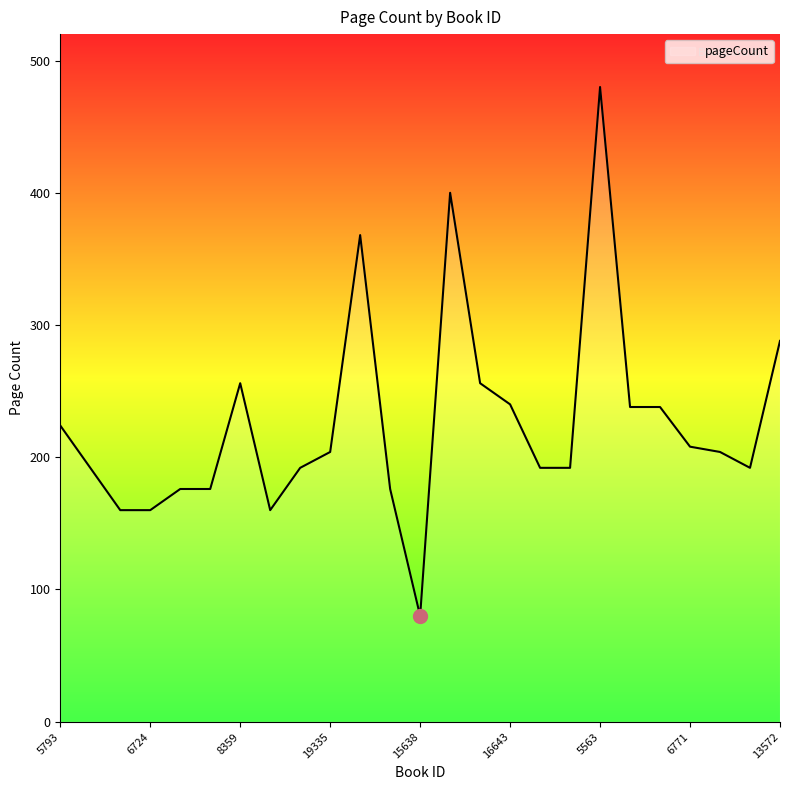

What is the maximum value shown in the chart?

480